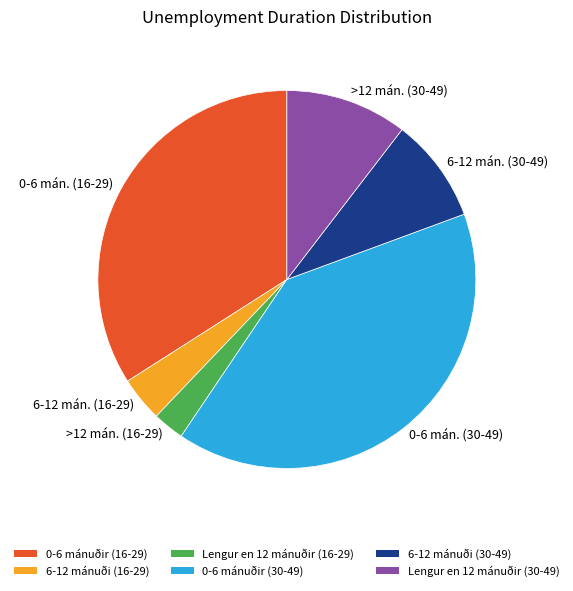

Is 6-12 mán. (16-29) the majority of the pie?

No